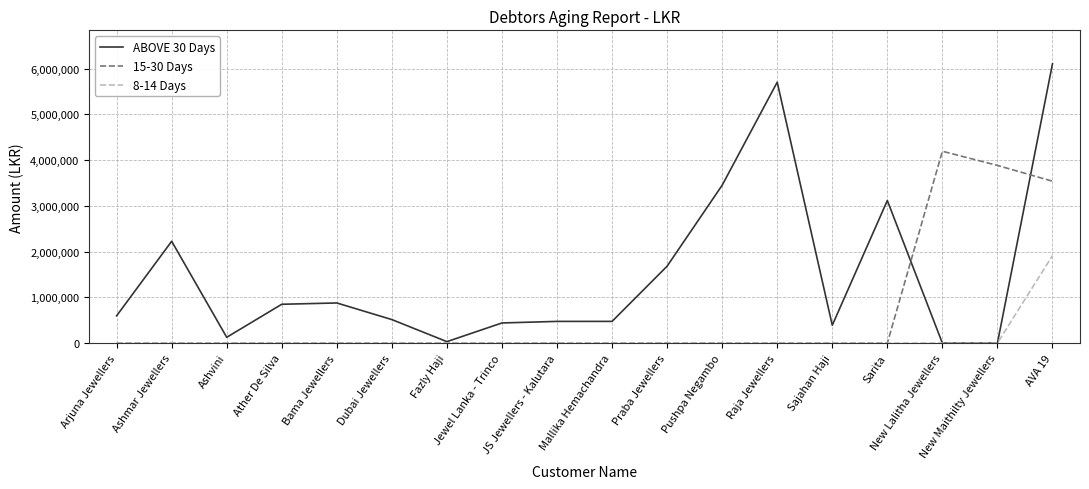

At which category does the chart reach its peak across all series?

AVA 19